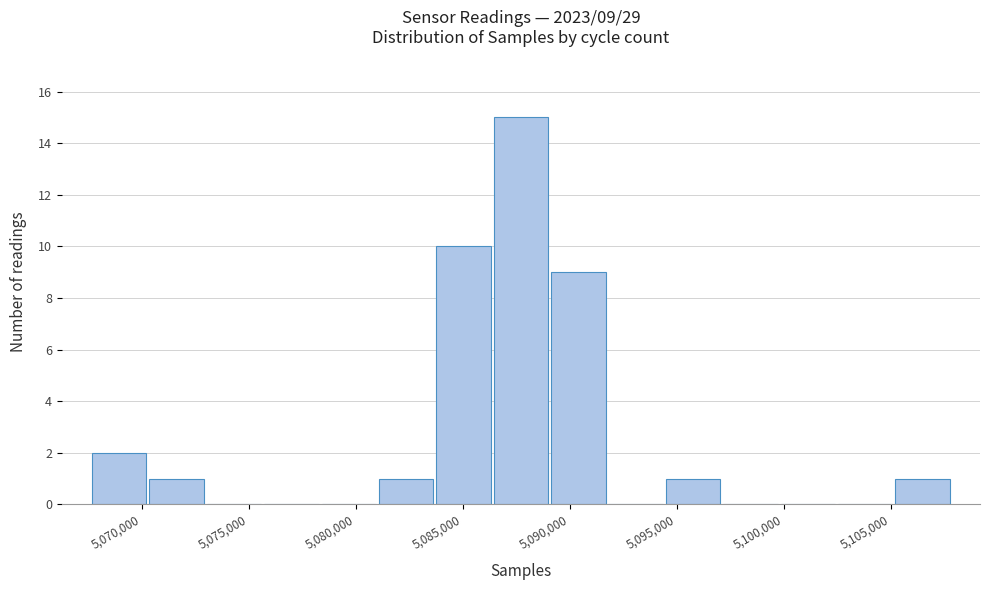

Over which range of the x-axis is the bar tallest?

5086500 to 5089000